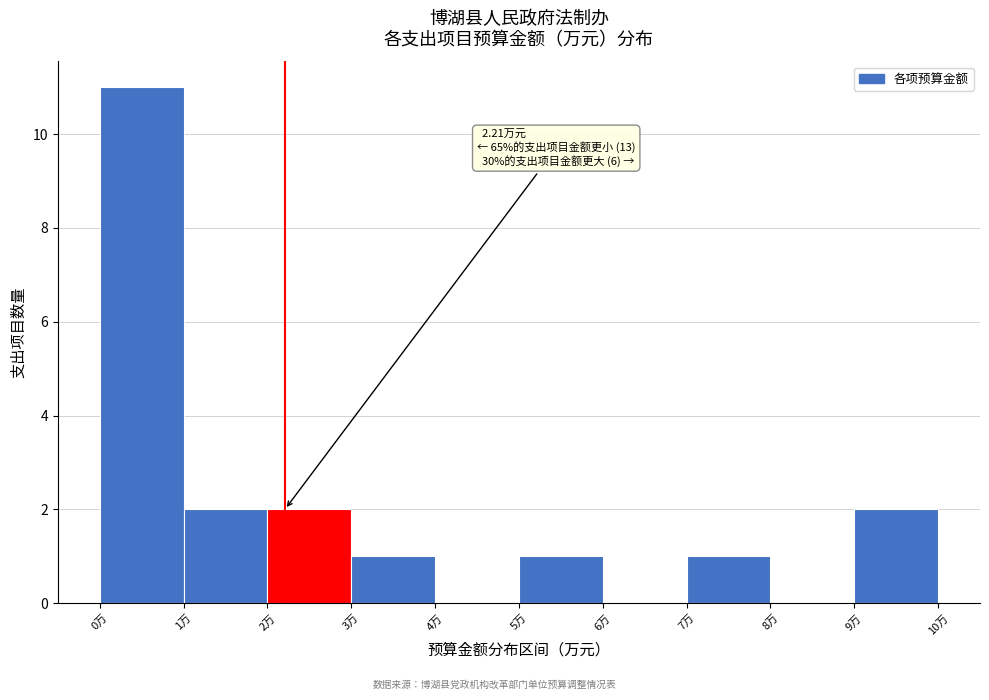

Which range on the x-axis has the tallest bar?

0 to 1